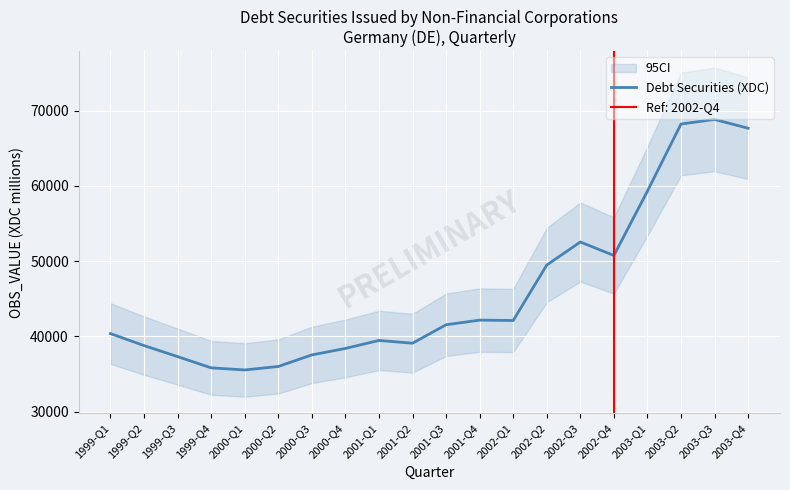

Reading left to right, transcribe all the data shown in this chart.

40359	38766	37300	35809	35527	35990	37525	38387	39450	39081	41532	42149	42098	49464	52530	50739	59290	68204	68813	67644